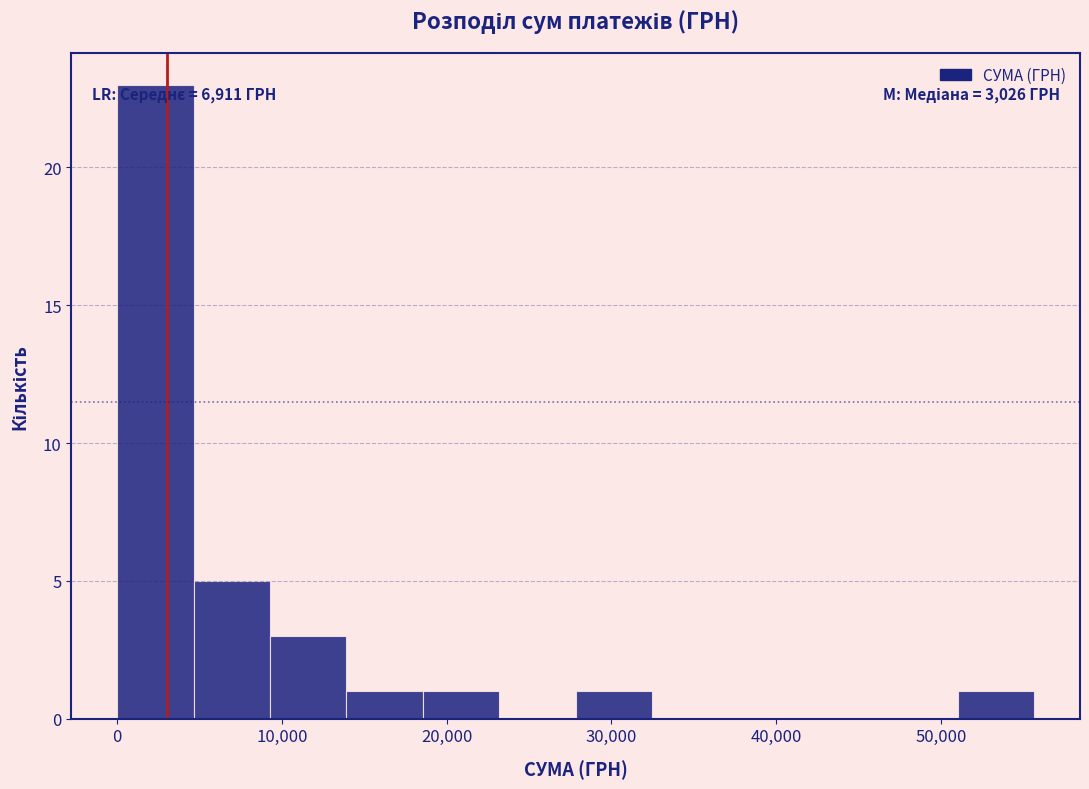

Over which range of the x-axis is the bar tallest?

0 to 5000